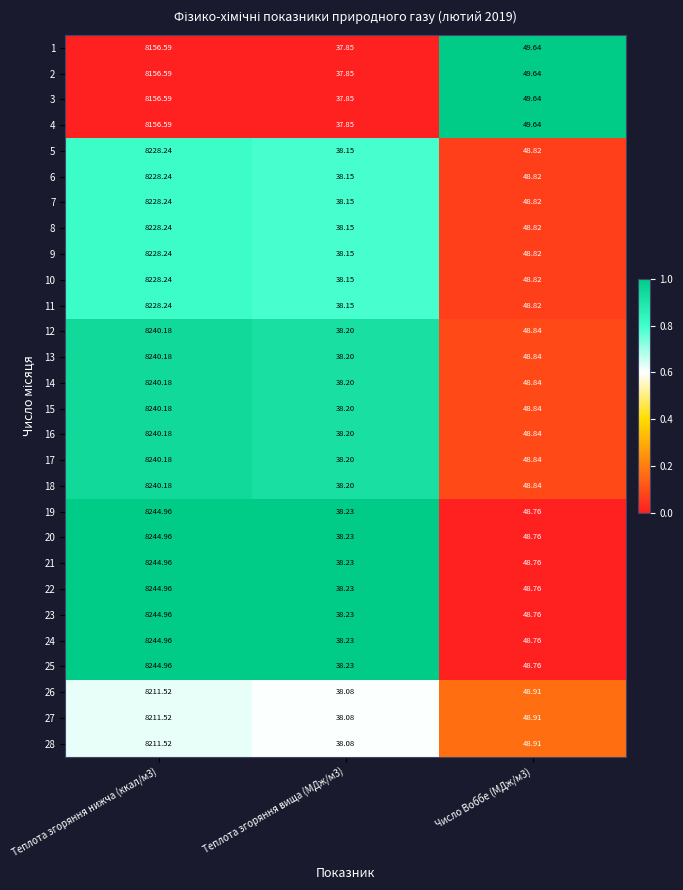

How many distinct data groups are displayed?

28